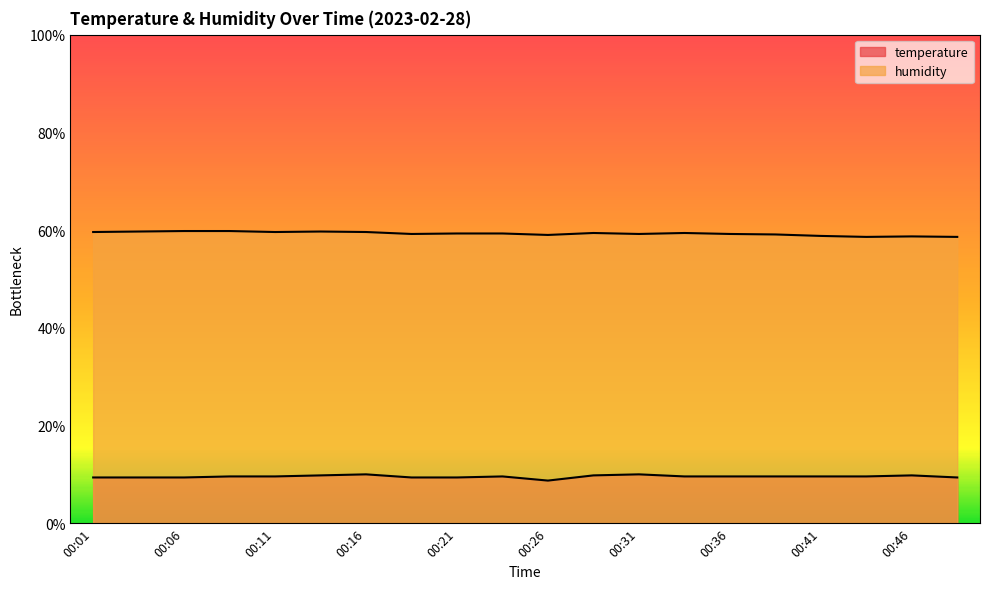

Is the value of humidity at 00:16 greater than the value of temperature at 00:06?

Yes